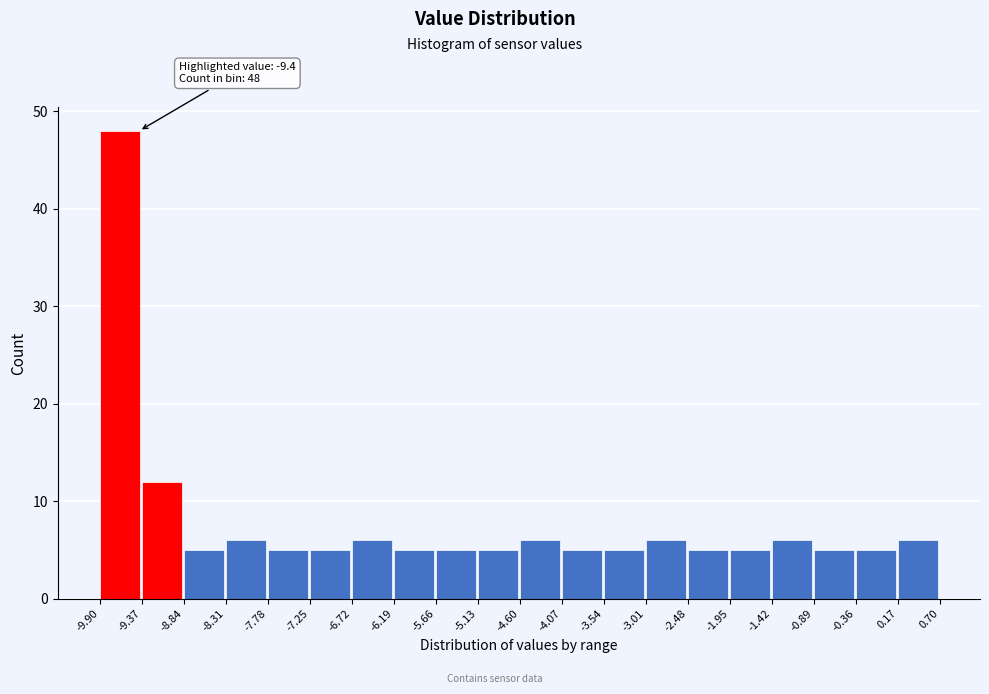

Over which range of the x-axis is the bar tallest?

-9.90 to -9.37